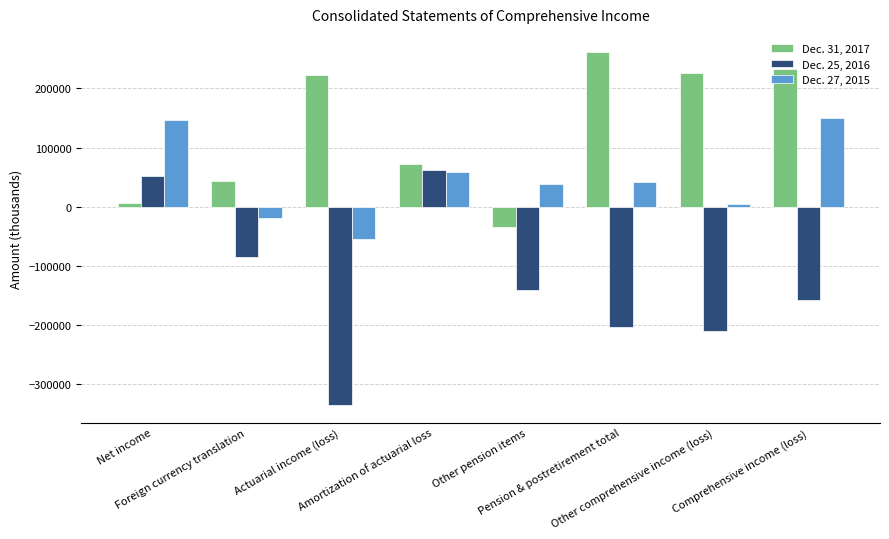

How many positive values does the Dec. 27, 2015 series have?

6